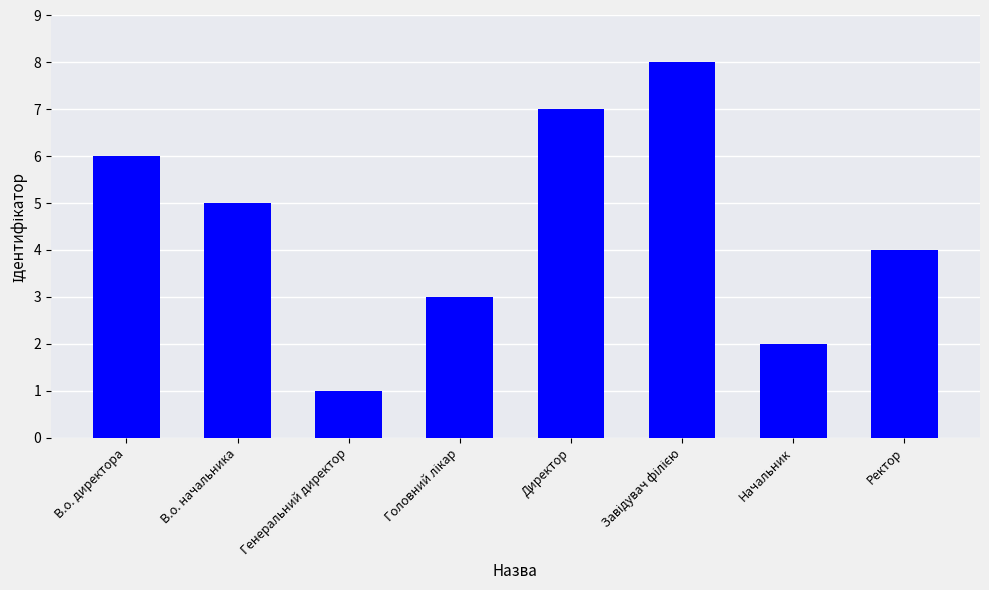

What is the difference between the maximum and minimum values?

7